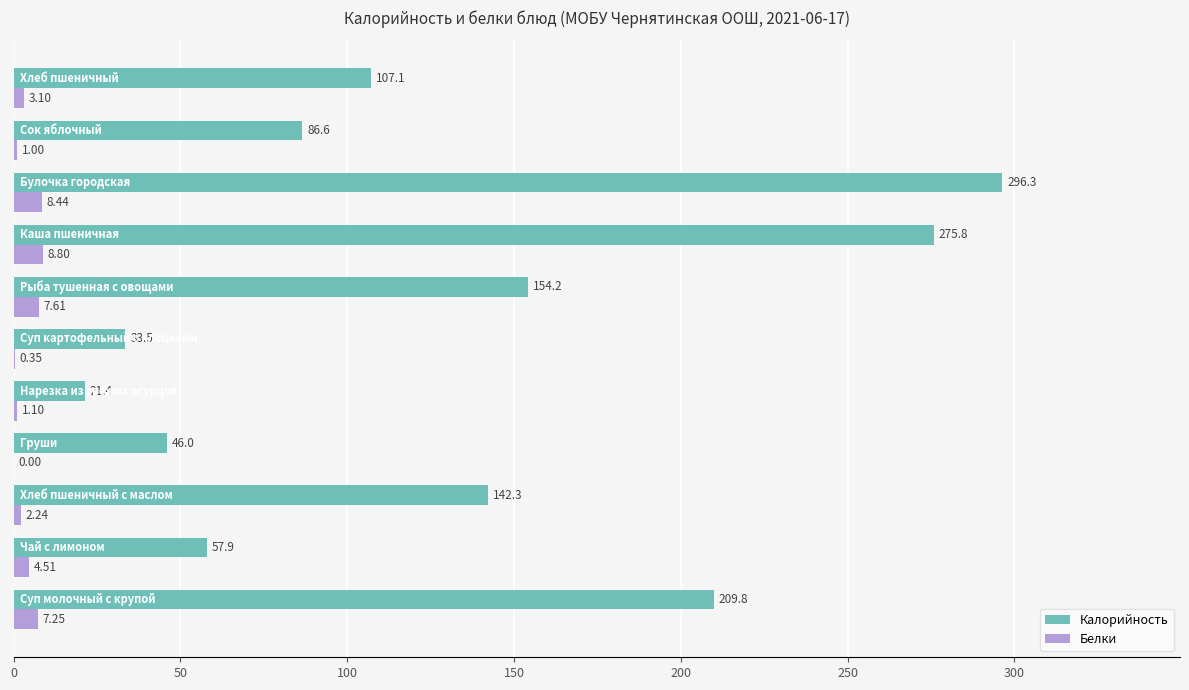

Which series has the largest total across all categories?

Калорийность